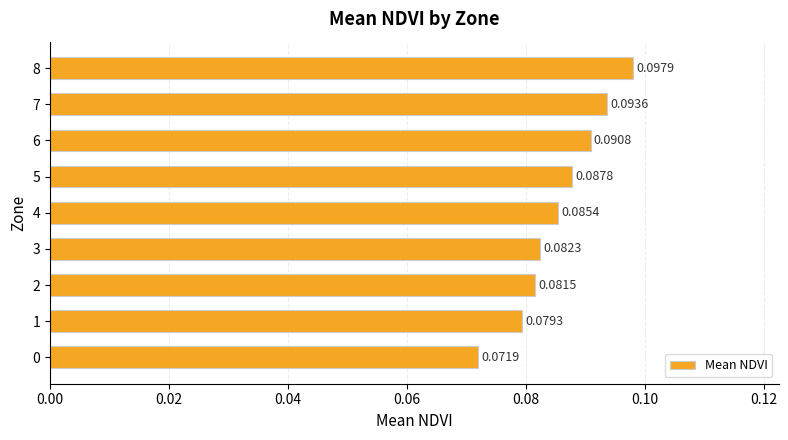

Rank the categories by value from lowest to highest.

0, 1, 2, 3, 4, 5, 6, 7, 8